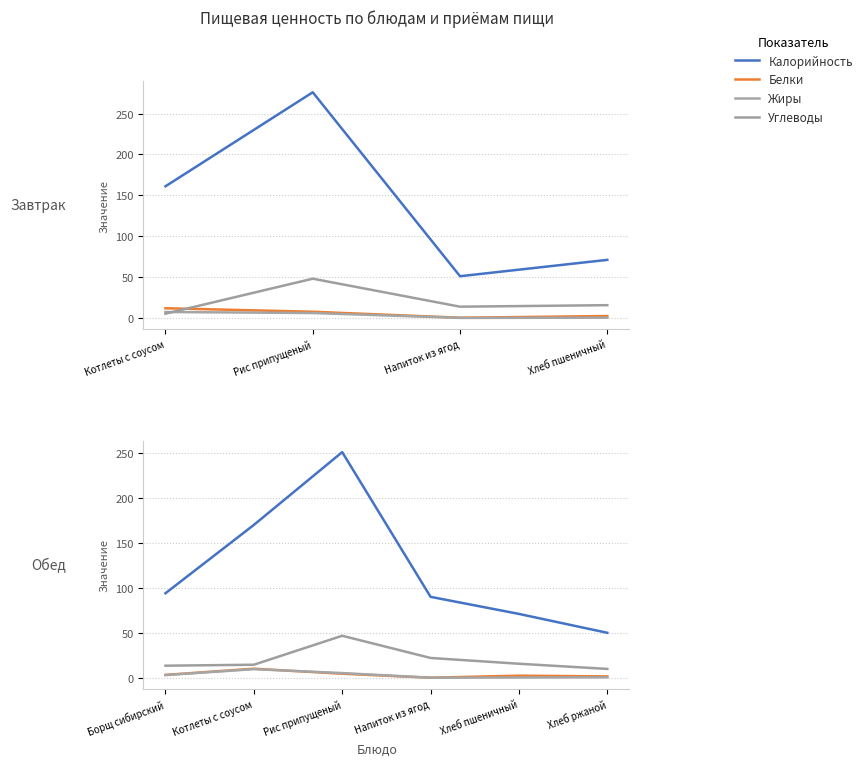

How many data points in Углеводы are above 15?

3